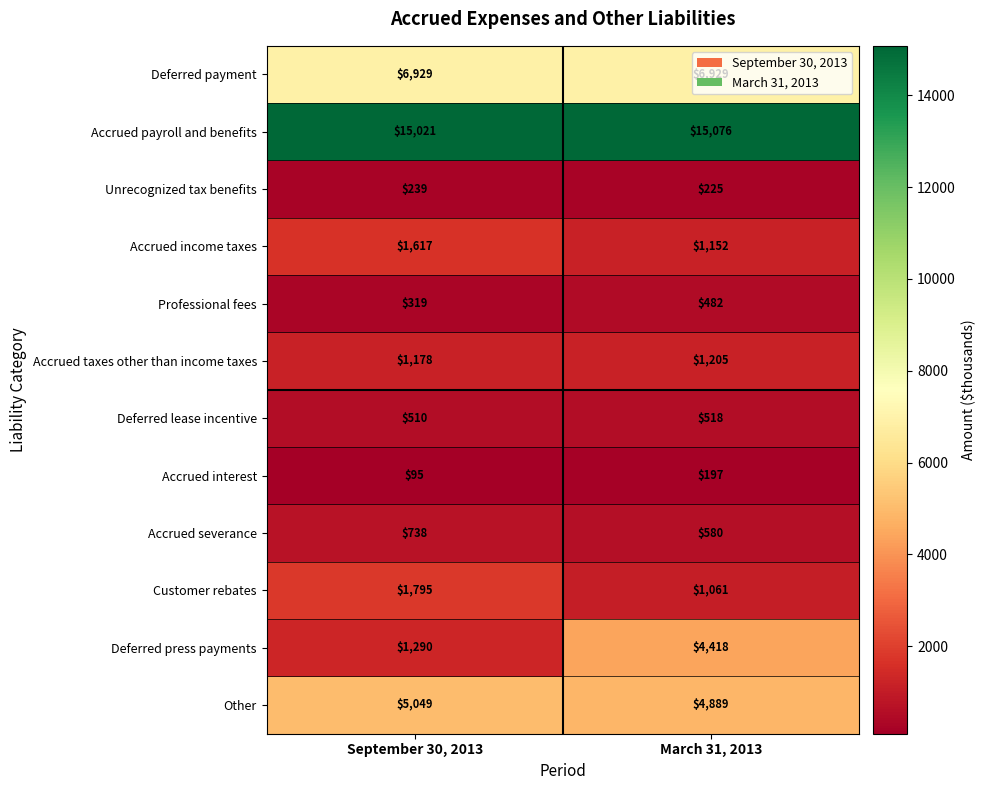

What is the sum of the Accrued income taxes values at March 31, 2013 and September 30, 2013?

2769